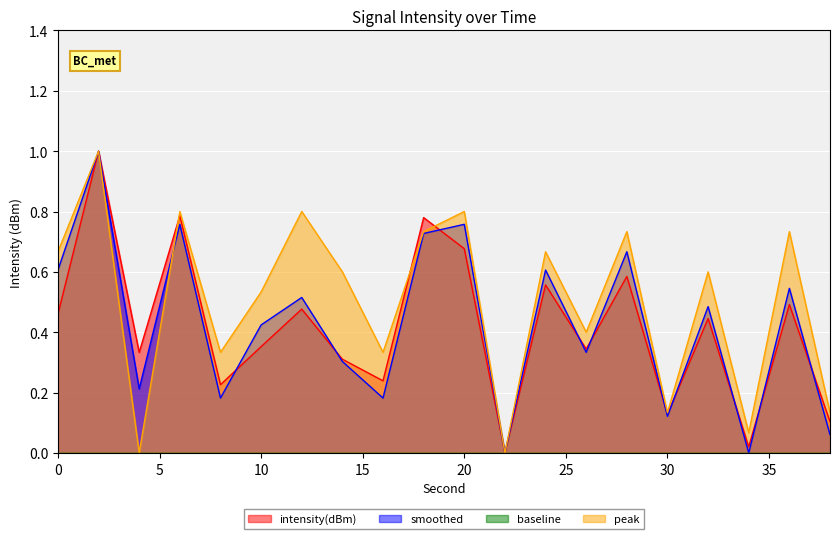

The value of smoothed at 34 is 0.0. True or false?

True